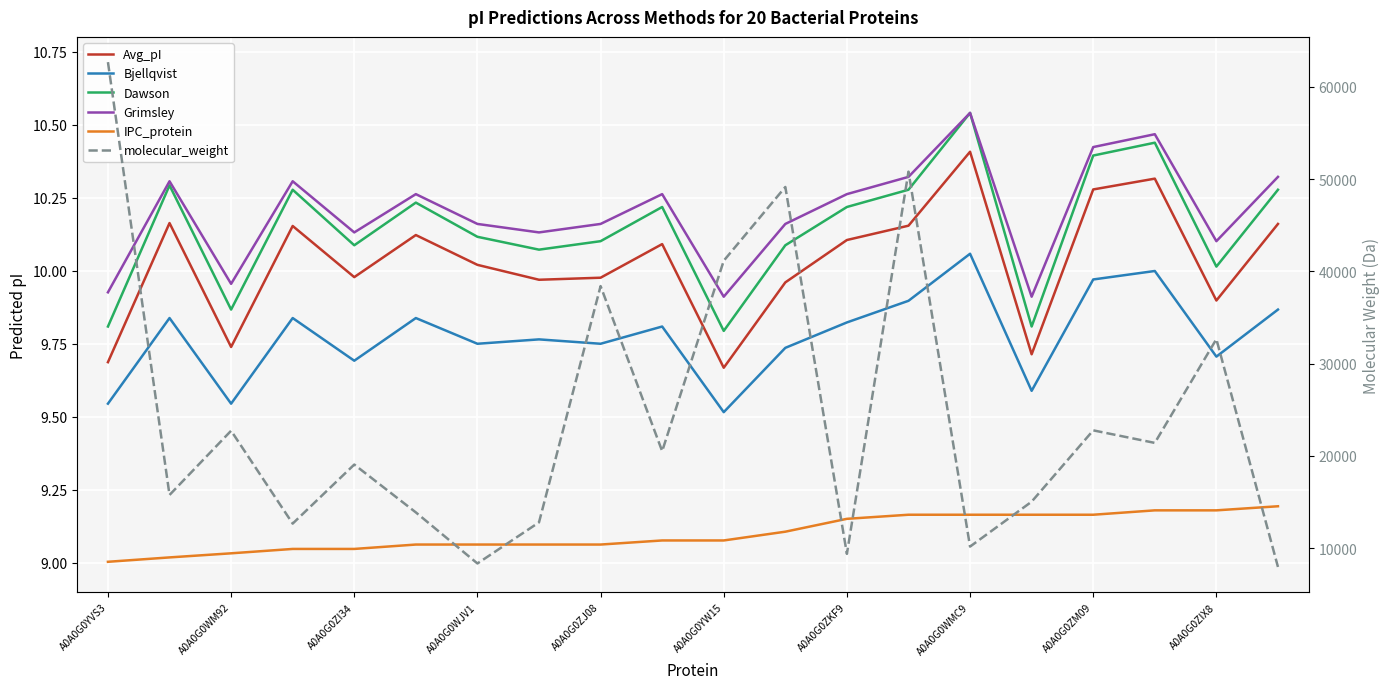

How many lines are shown in the chart?

6